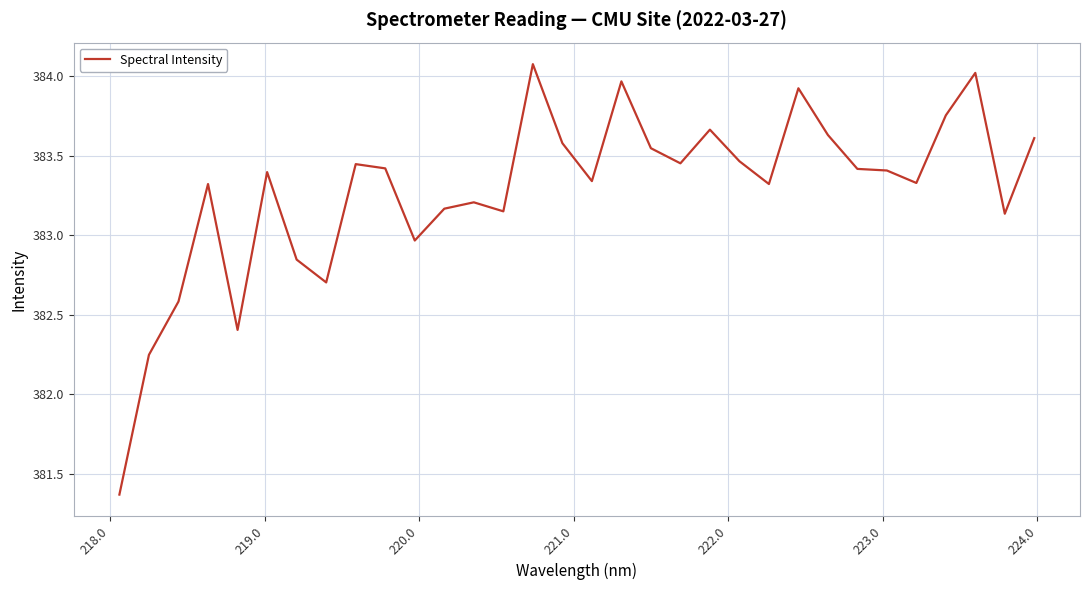

What is the greatest value displayed?

384.1